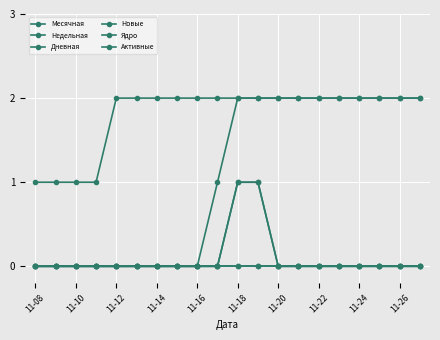

Which category has the highest value in the Дневная series?

11-18